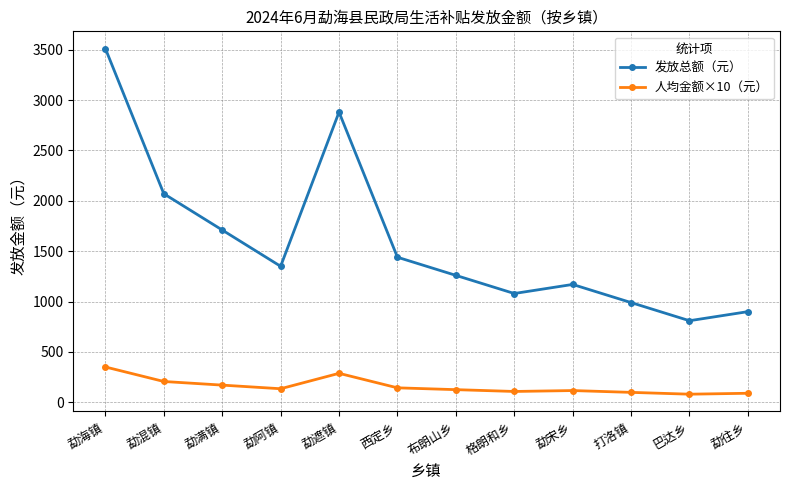

The 发放总额（元） series shows 1710 at 勐满镇. True or false?

True